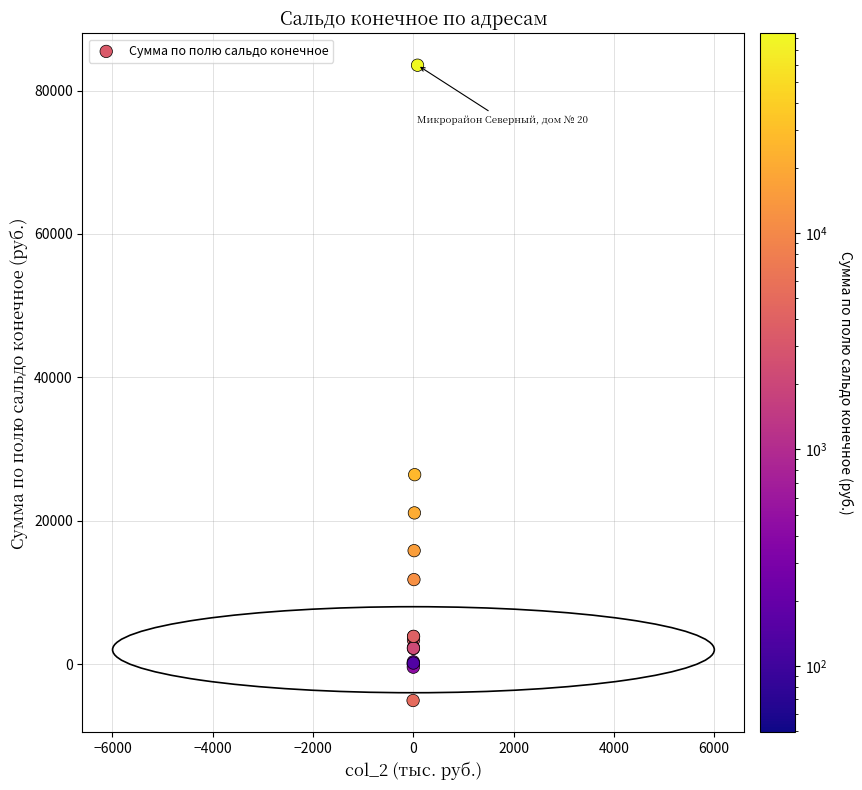

What Y value in the scatter plot is closest to 39228?

26419.7